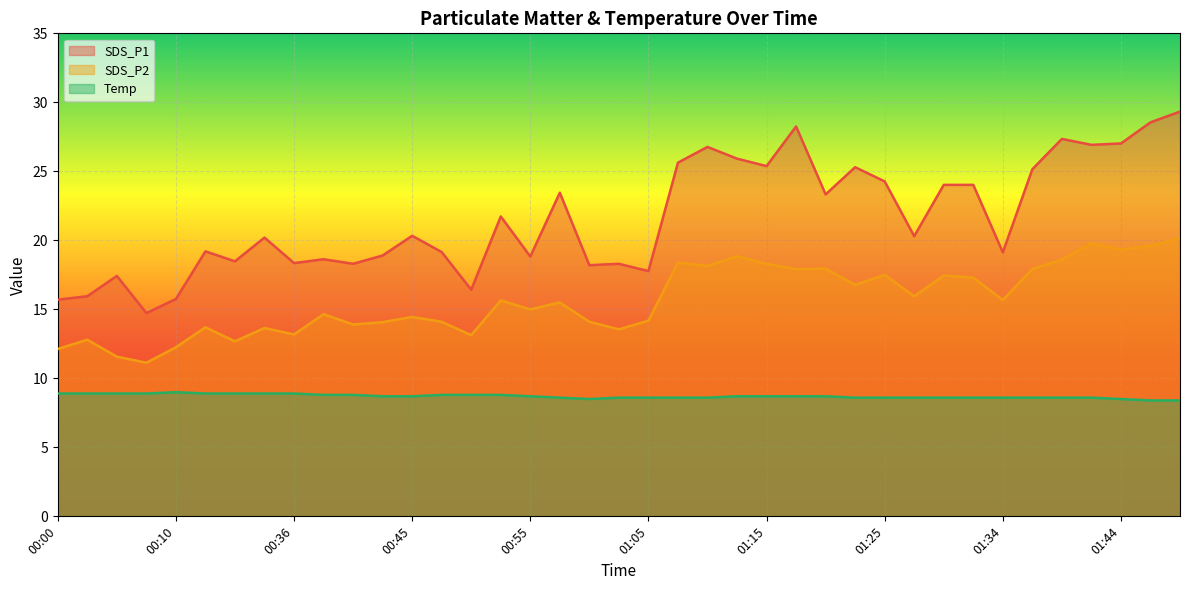

What is the sum of the SDS_P2 values at 00:53 and 00:07?

26.8